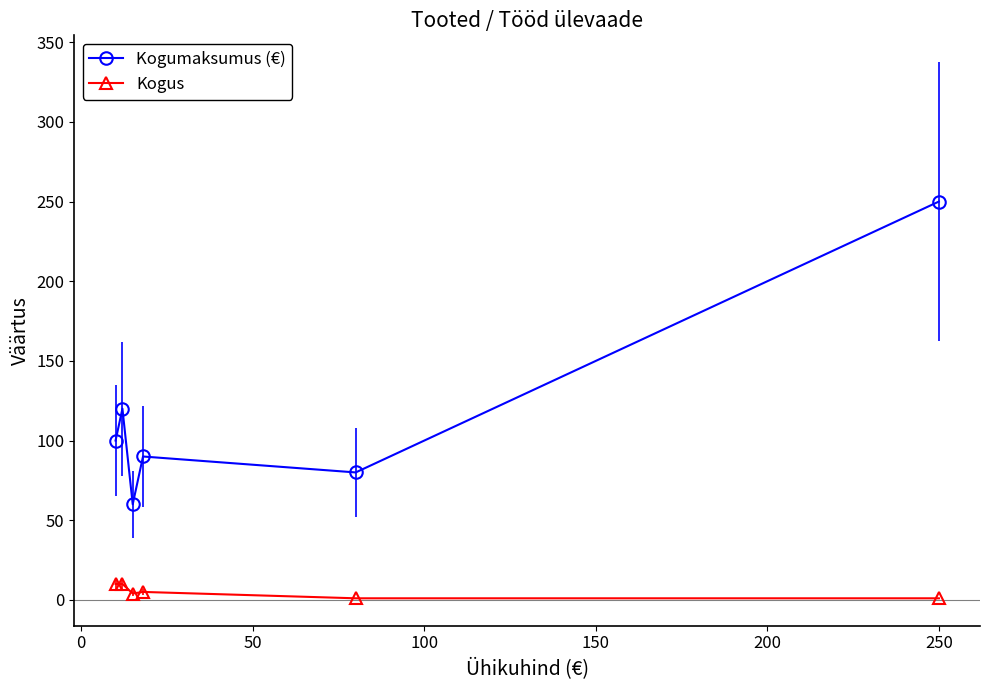

What are all the series names shown in the legend?

Kogumaksumus (€), Kogus